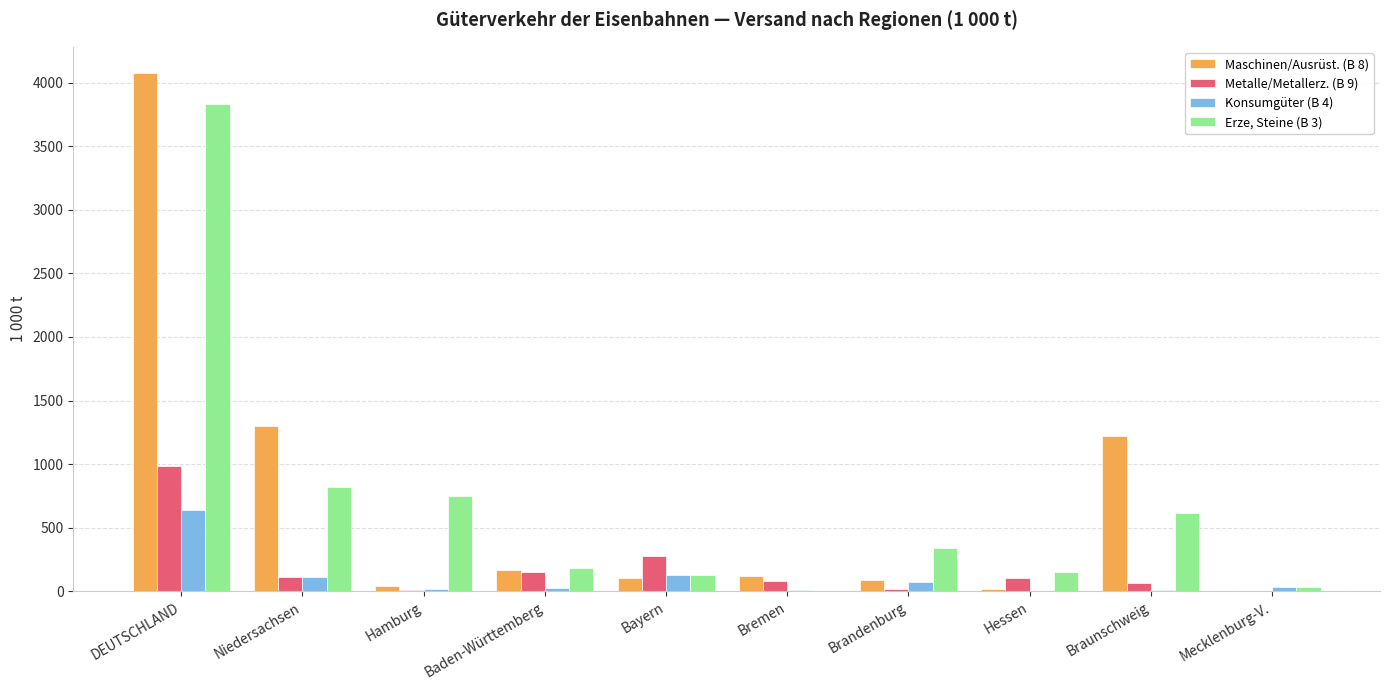

Which category has the highest value across all series?

DEUTSCHLAND